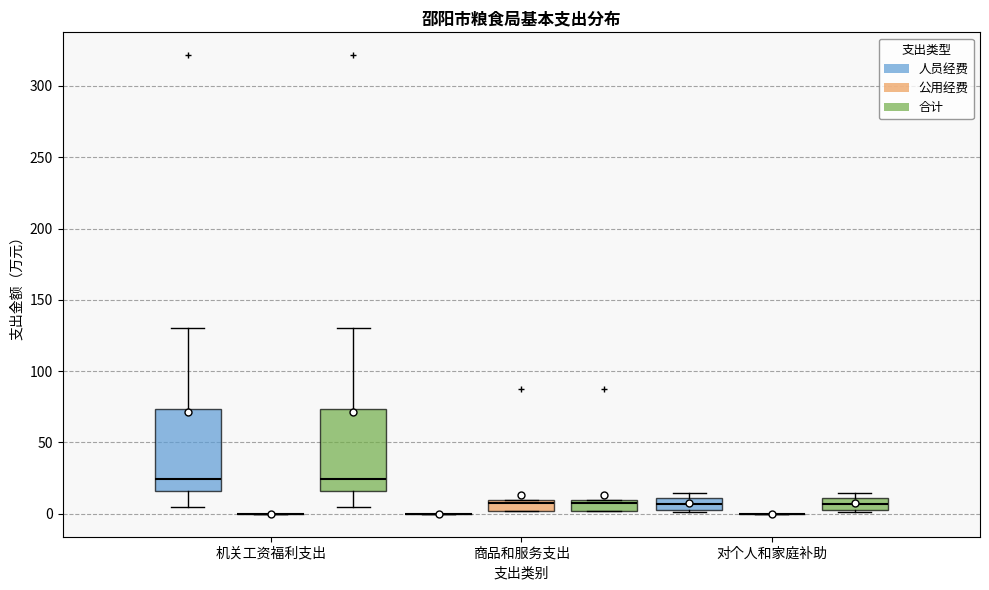

Where is the upper edge of the box for 商品和服务支出 (公用经费) on the y-axis? The values are not printed on the chart, so give them approximately, as read against the axis.

10